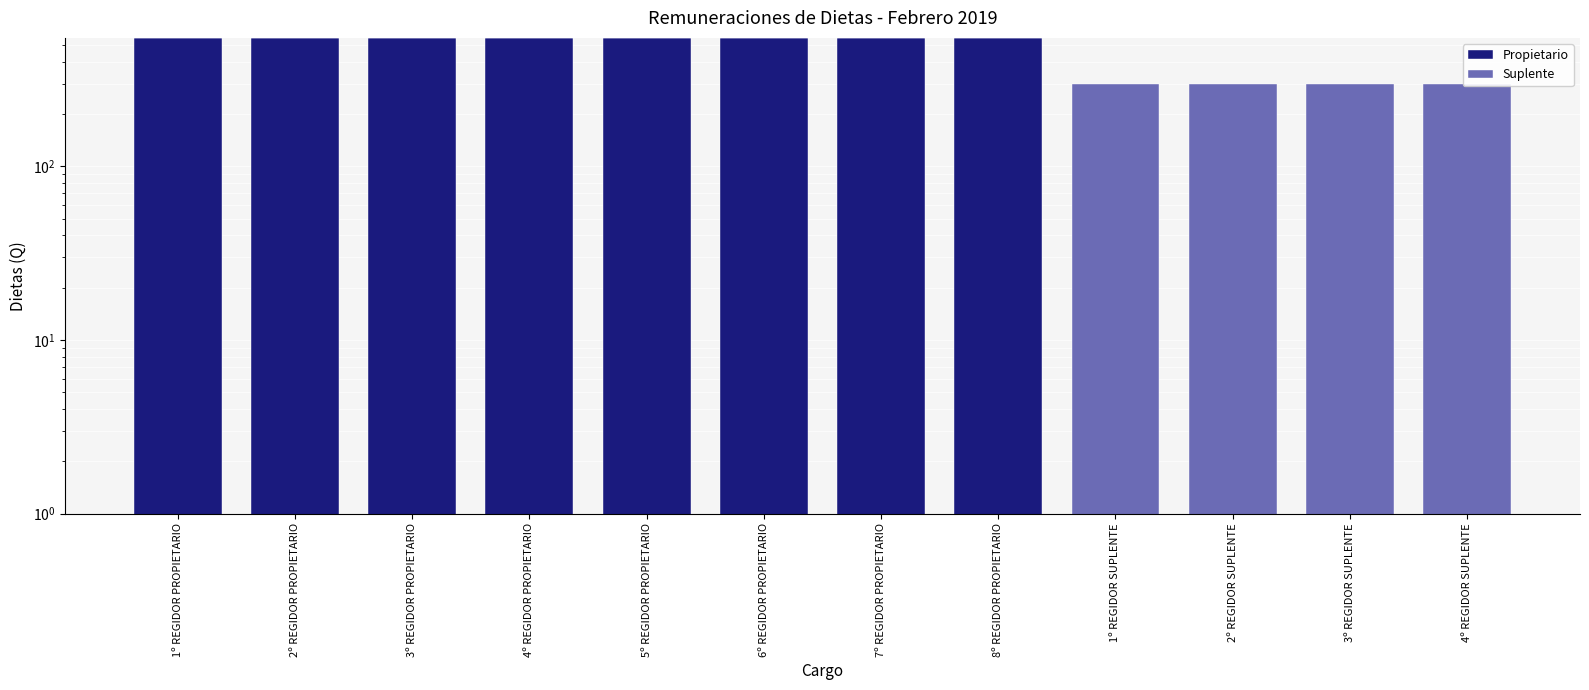

Count the Suplente values in the range 0 to 300.

12